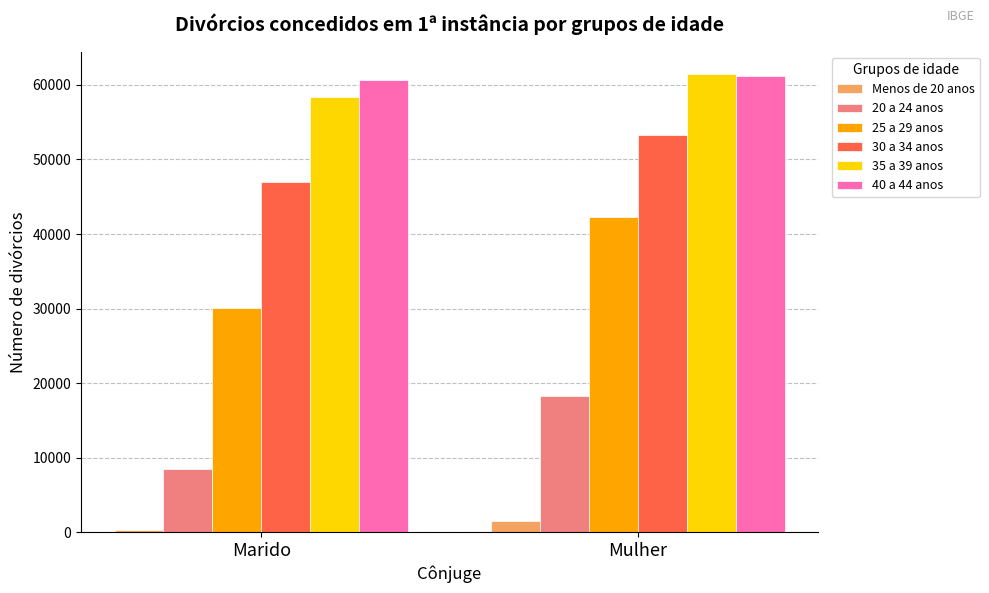

What is the difference between the 25 a 29 anos values at Marido and Mulher?

12207